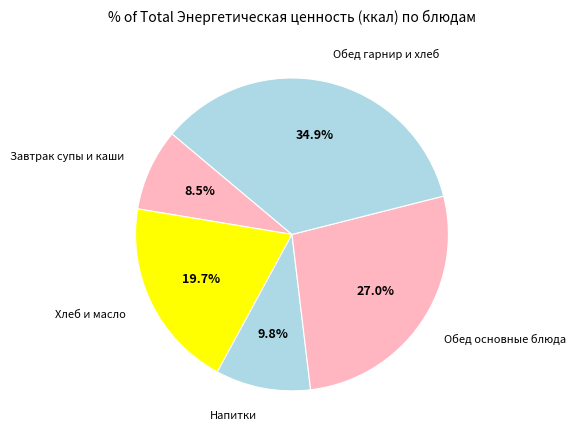

What percentage is NOT represented by Напитки?

90.2%